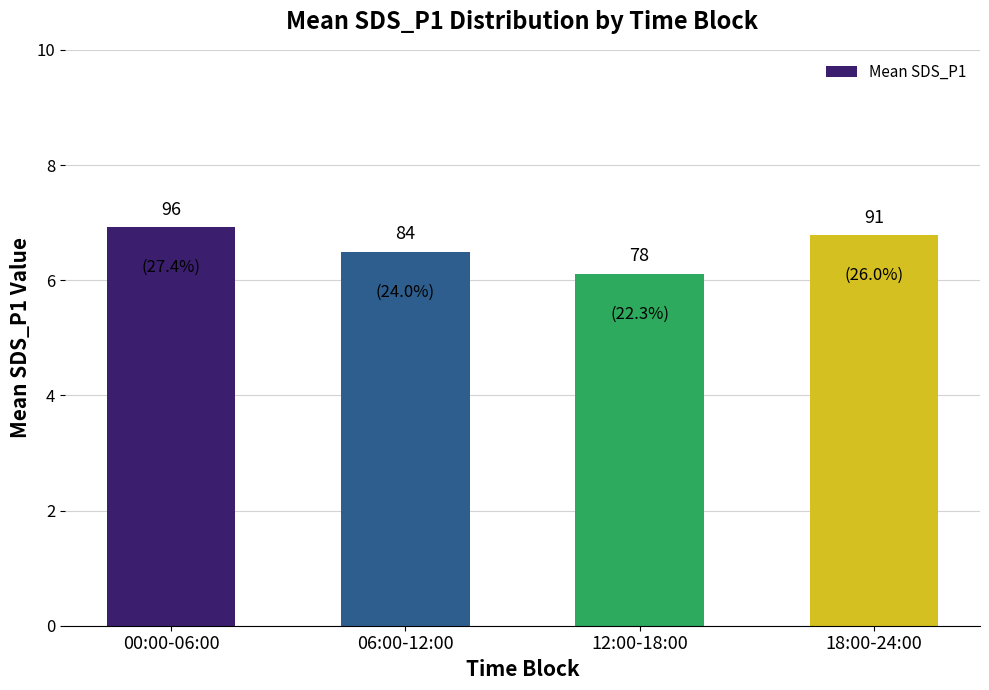

Is it true that the value at 12:00-18:00 is 6.1?

True